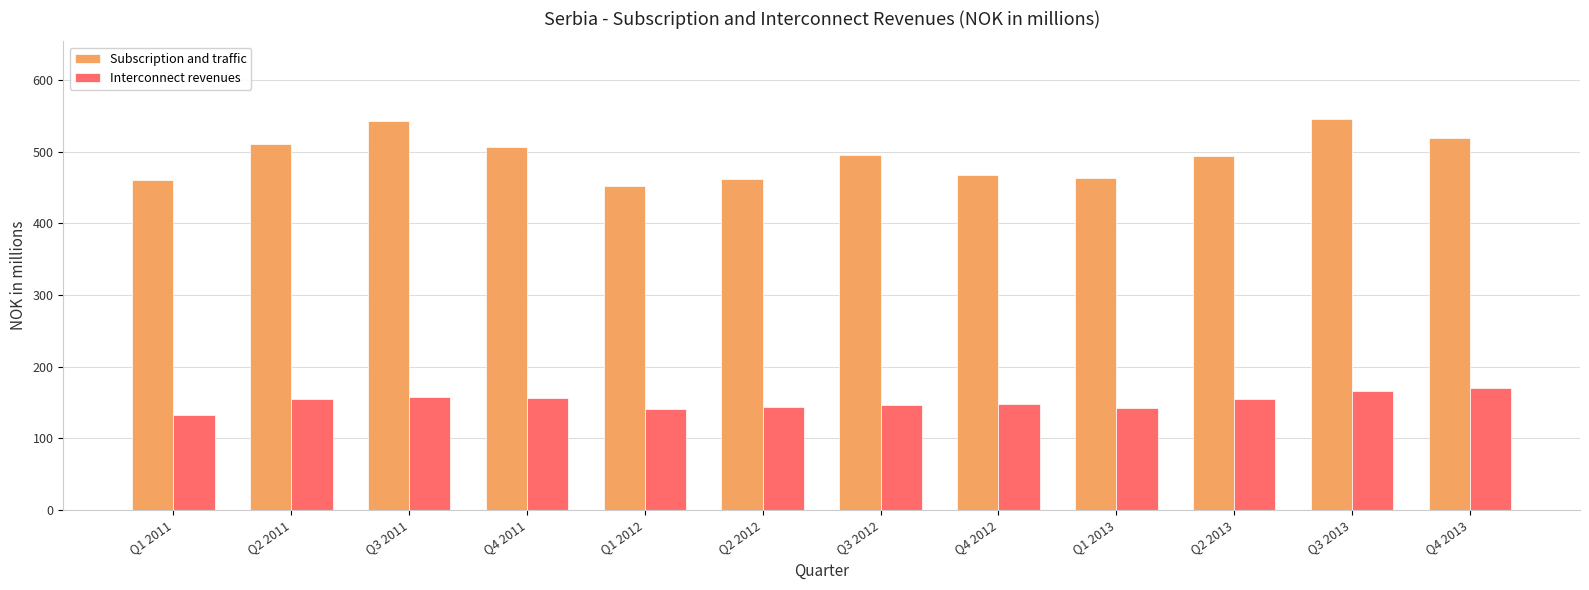

What is the difference between the maximum and minimum values in the Subscription and traffic series?

92.4